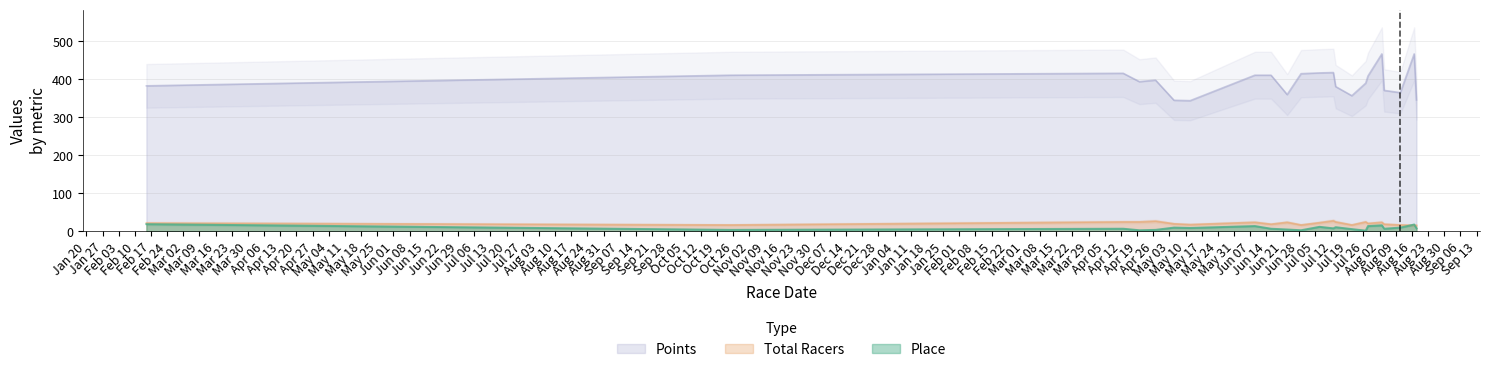

True or false: Points and Place cross at least once.

False